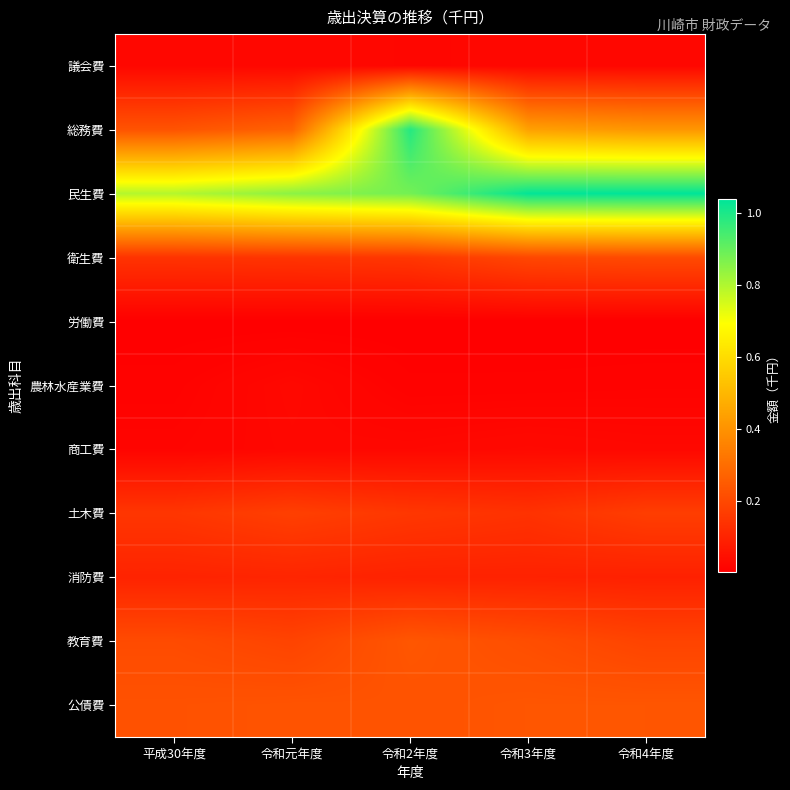

Rank the series by their maximum value, from lowest to highest.

労働費, 議会費, 農林水産業費, 商工費, 消防費, 土木費, 衛生費, 公債費, 教育費, 総務費, 民生費